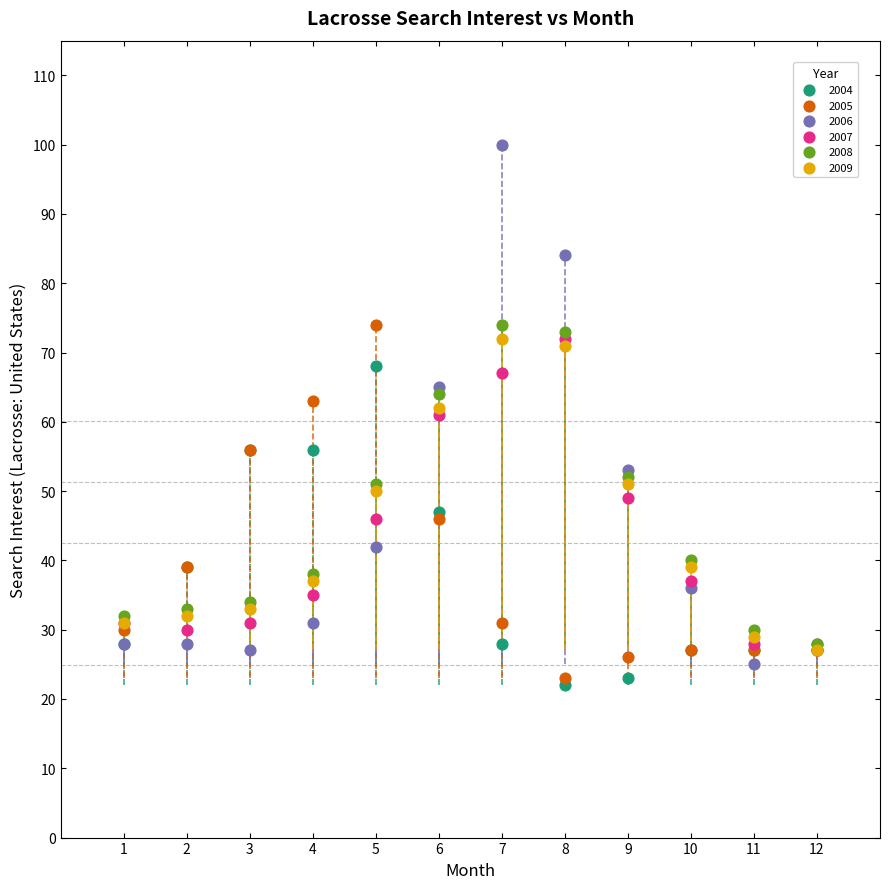

What are all the series names shown in the legend?

2004, 2005, 2006, 2007, 2008, 2009